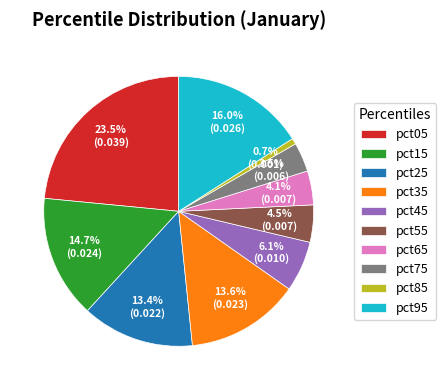

How much of the chart is everything except pct35?

86.4%